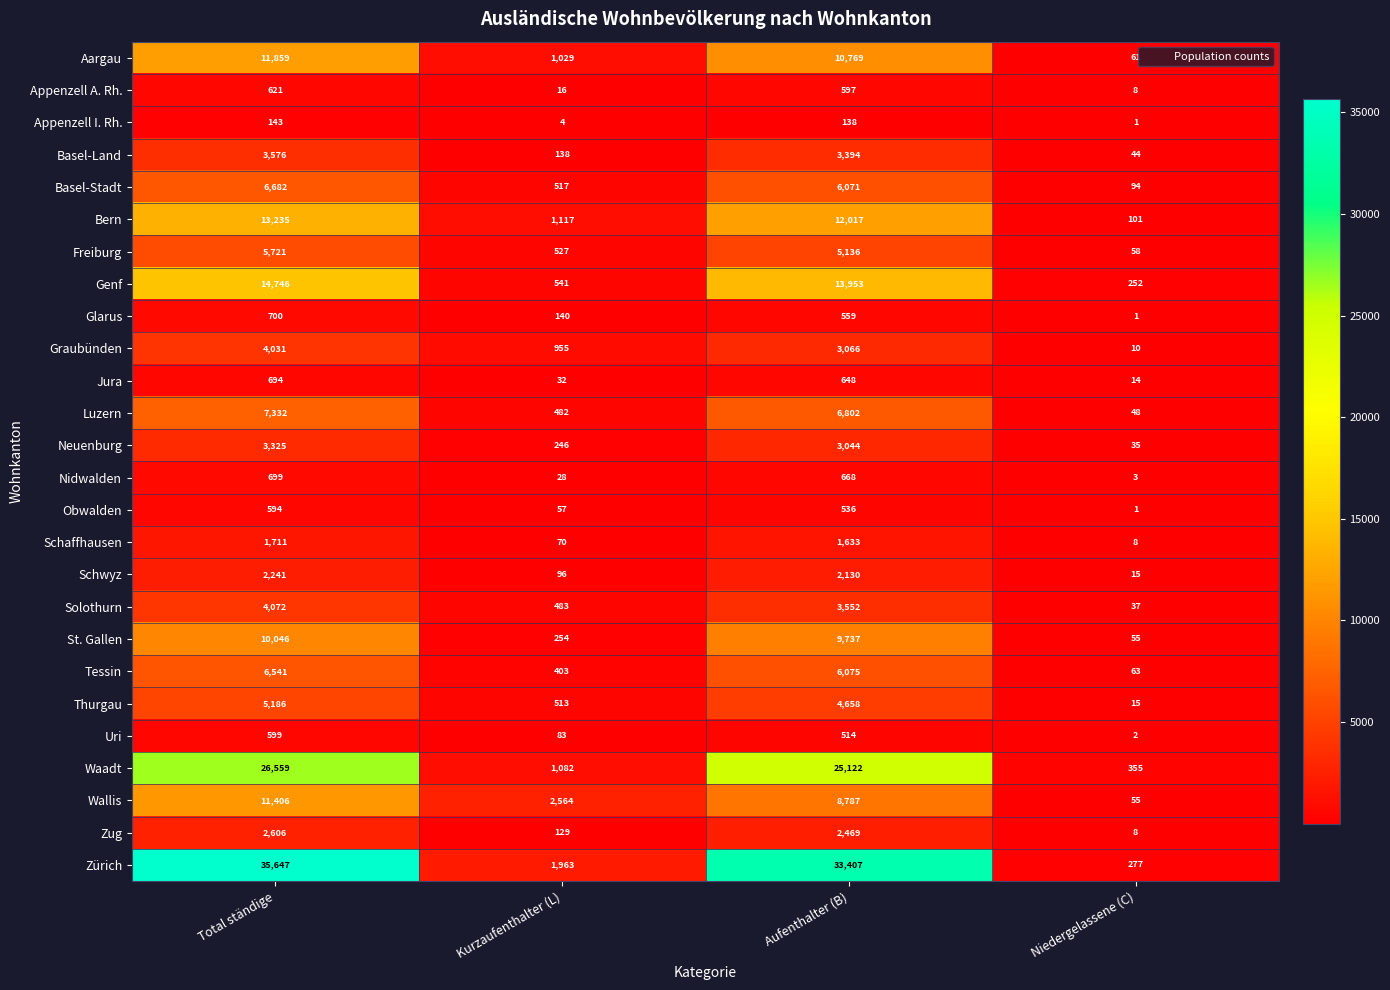

What is the minimum value for Tessin?

63